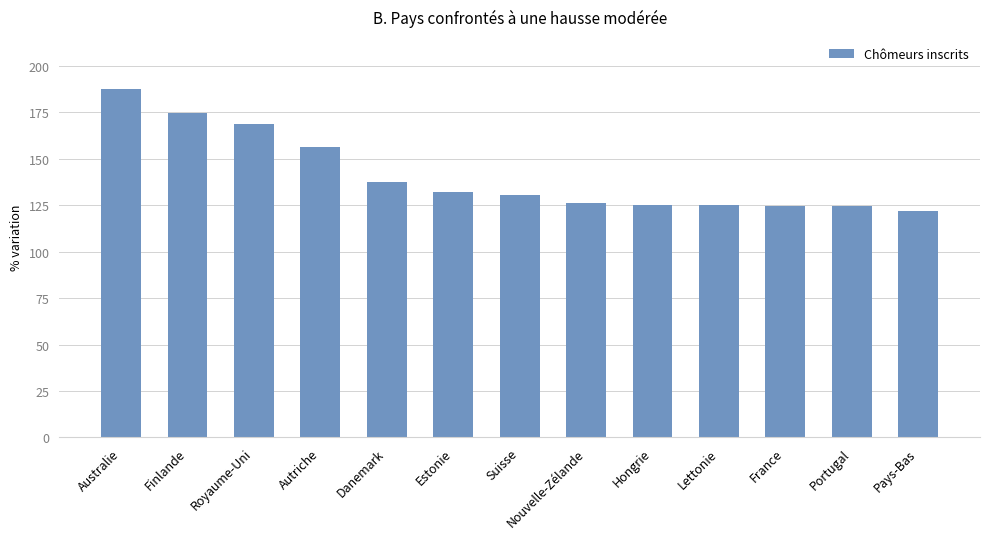

Where is the data nearest to the value 154?

Autriche